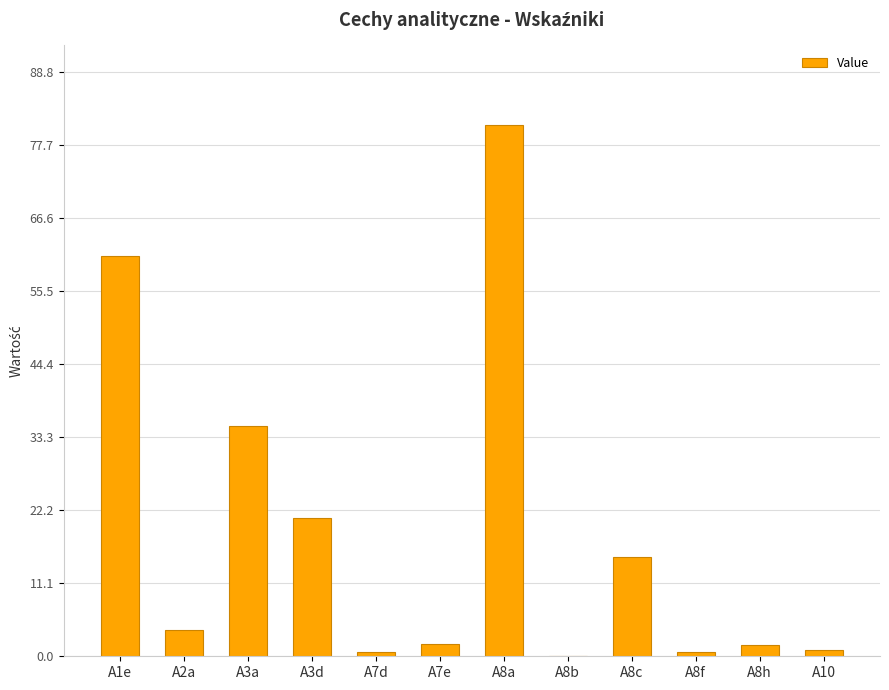

The chart shows a value of 35.0 at A3a. True or false?

True